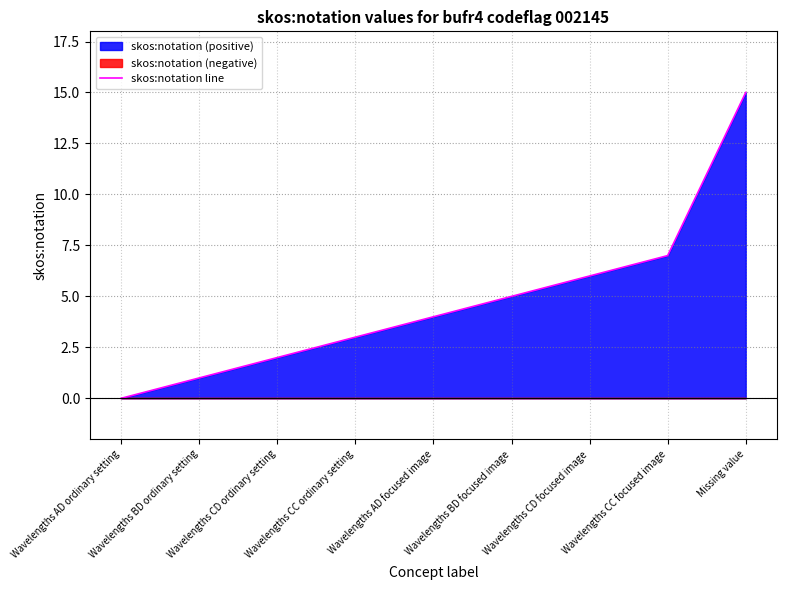

Reading left to right, what are all the values shown in this chart?

Wavelengths AD ordinary setting=0	Wavelengths BD ordinary setting=1	Wavelengths CD ordinary setting=2	Wavelengths CC ordinary setting=3	Wavelengths AD focused image=4	Wavelengths BD focused image=5	Wavelengths CD focused image=6	Wavelengths CC focused image=7	Missing value=15